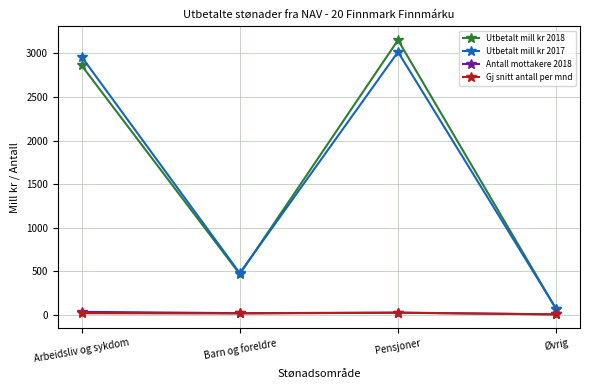

List the labels in order of Utbetalt mill kr 2018 value, largest first.

Pensjoner, Arbeidsliv og sykdom, Barn og foreldre, Øvrig